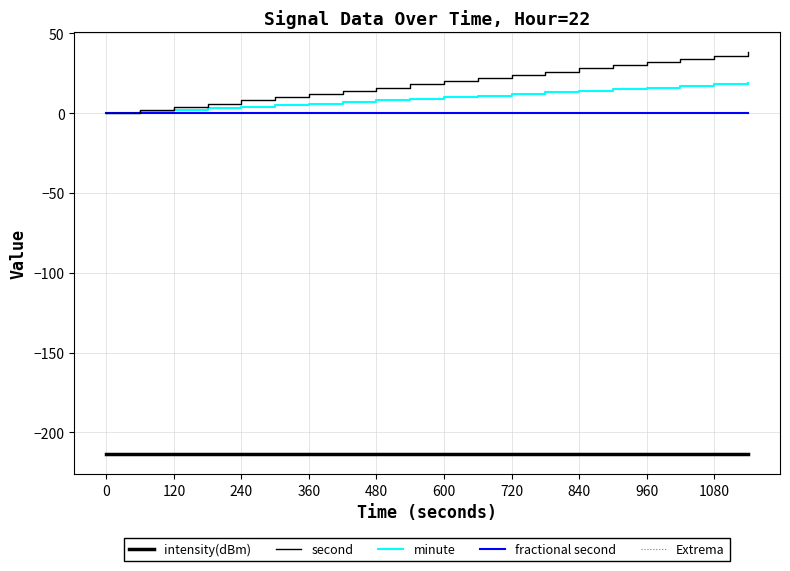

True or false: second has more than 2 interior local peaks.

False